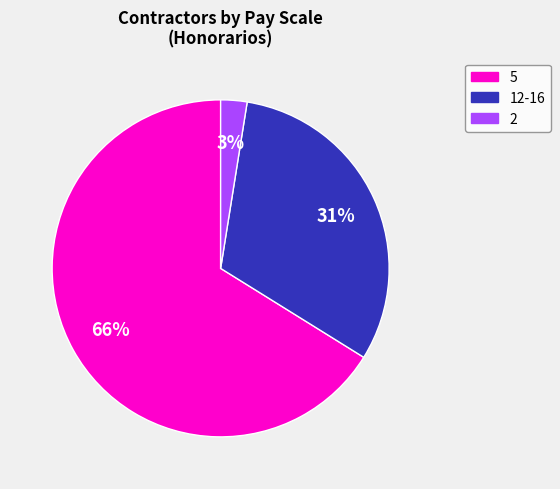

How many segments does this pie chart have?

3